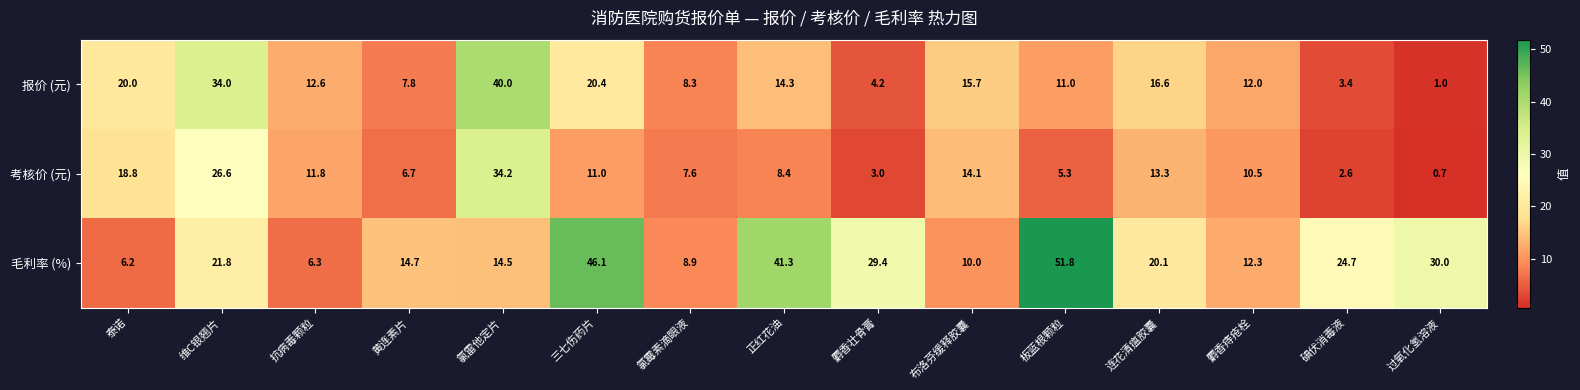

At which label is 报价 (元) closest to 20?

泰诺